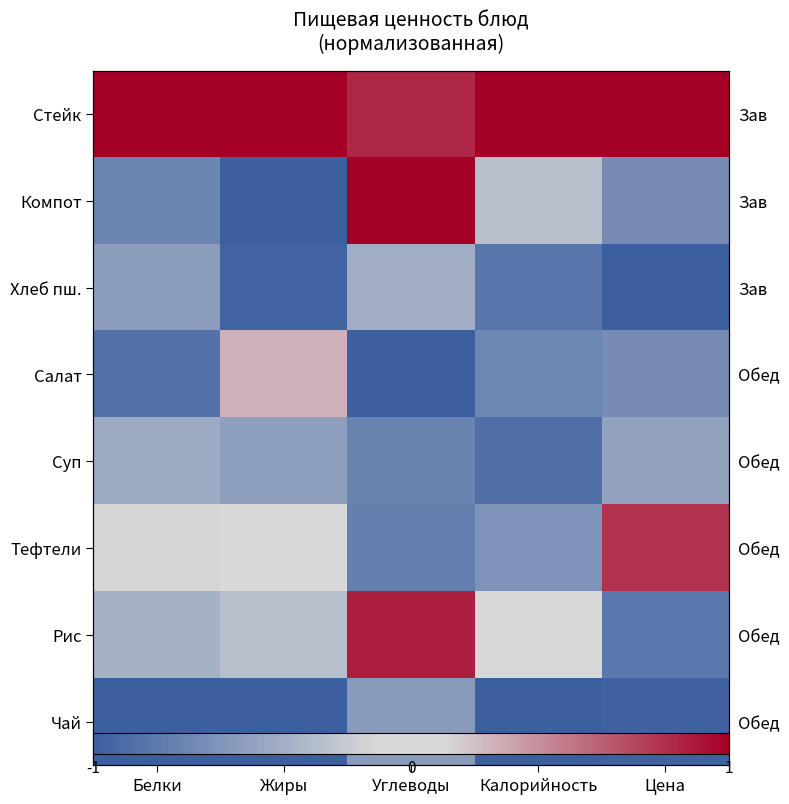

How many Салат values are between 0 and 1?

1